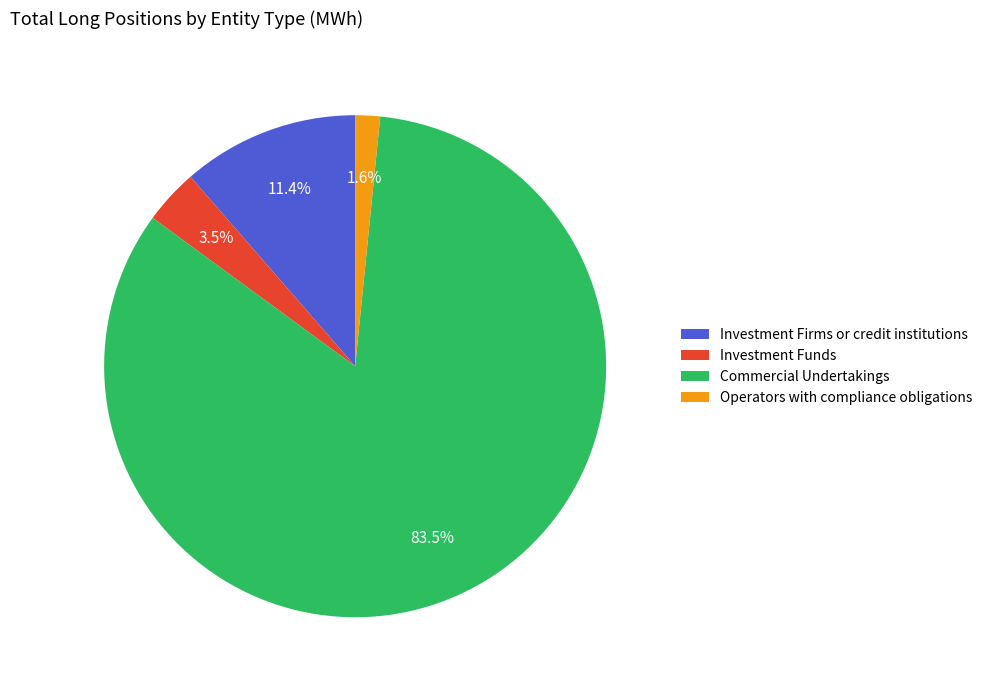

Which category accounts for the majority?

Commercial Undertakings